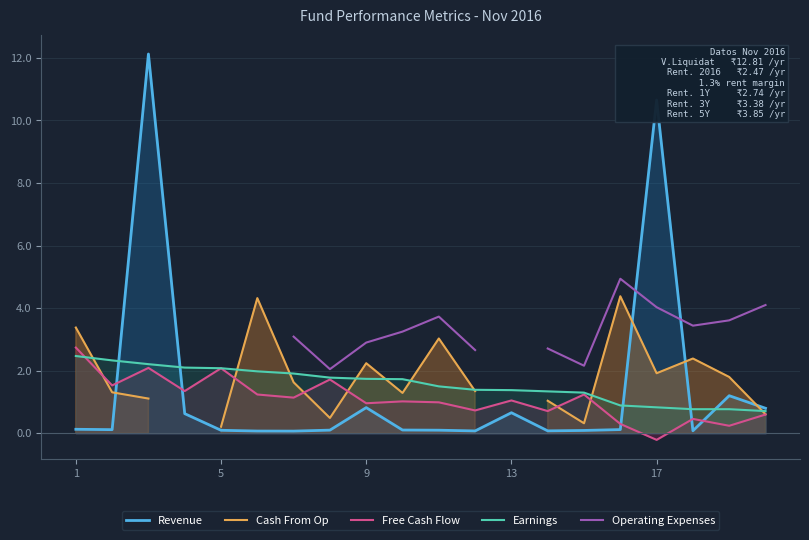

True or false: Revenue has a value of 10.7 at 17.

True